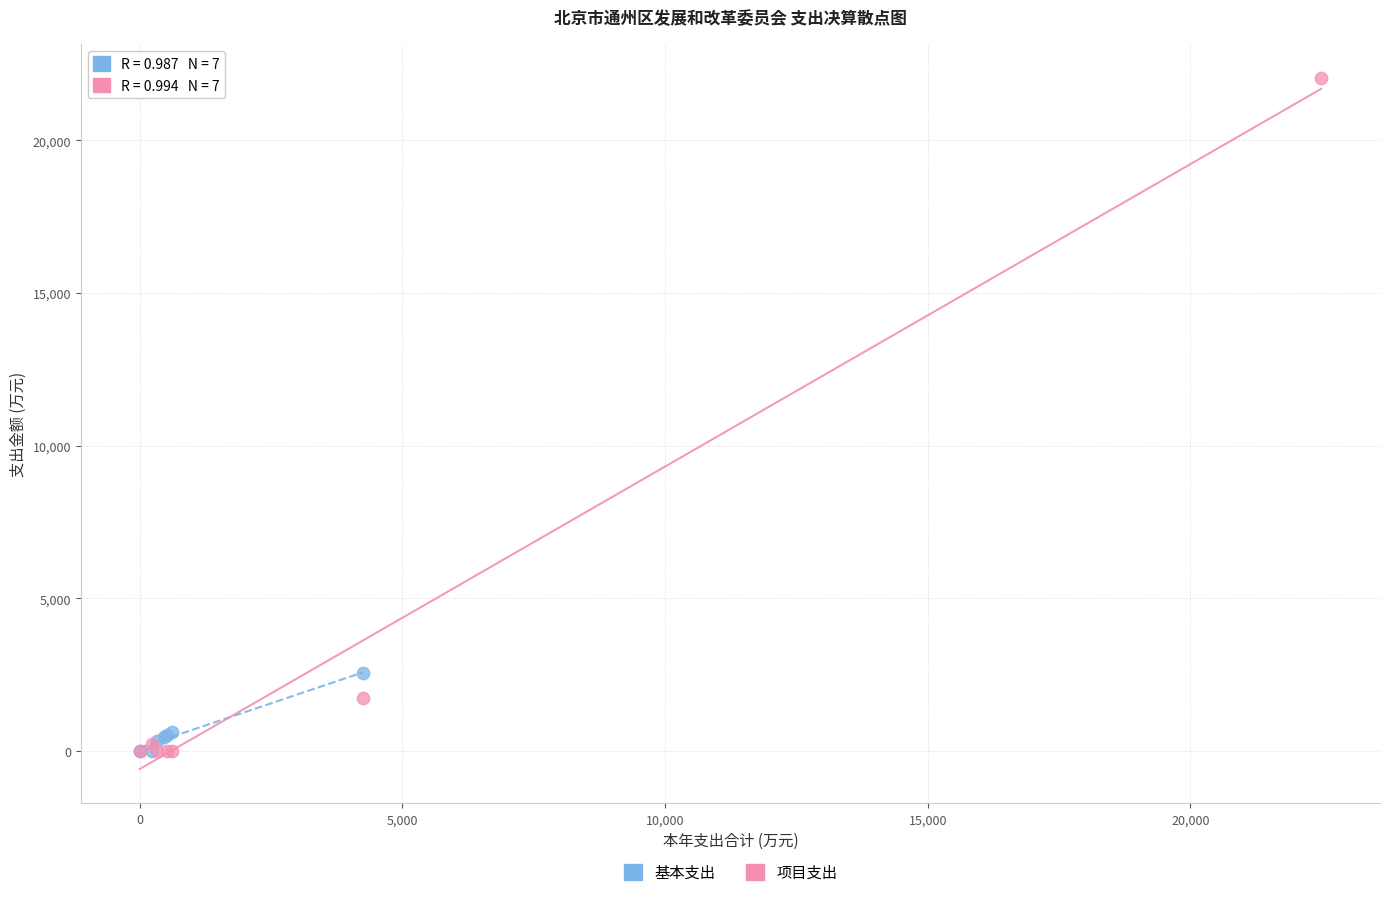

Which series has the largest Y range (max minus min)?

项目支出